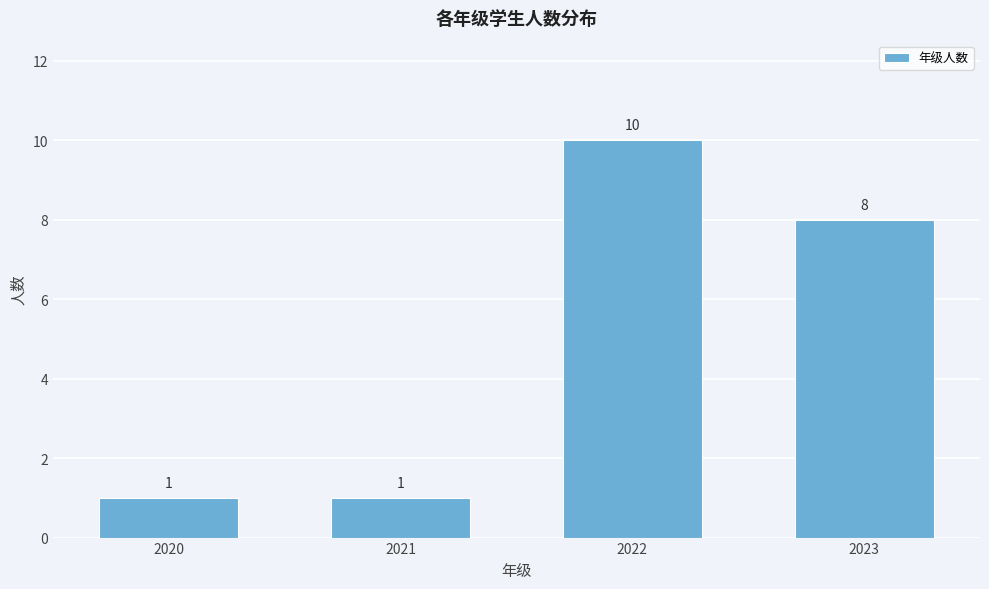

Reading right to left, what are all the values shown in this chart?

2023=8	2022=10	2021=1	2020=1